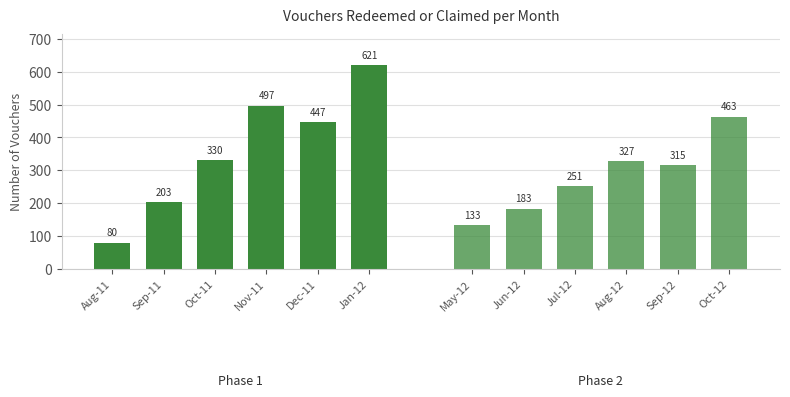

What is the difference between the maximum and minimum values in the Phase 1 (Redeemed) series?

541